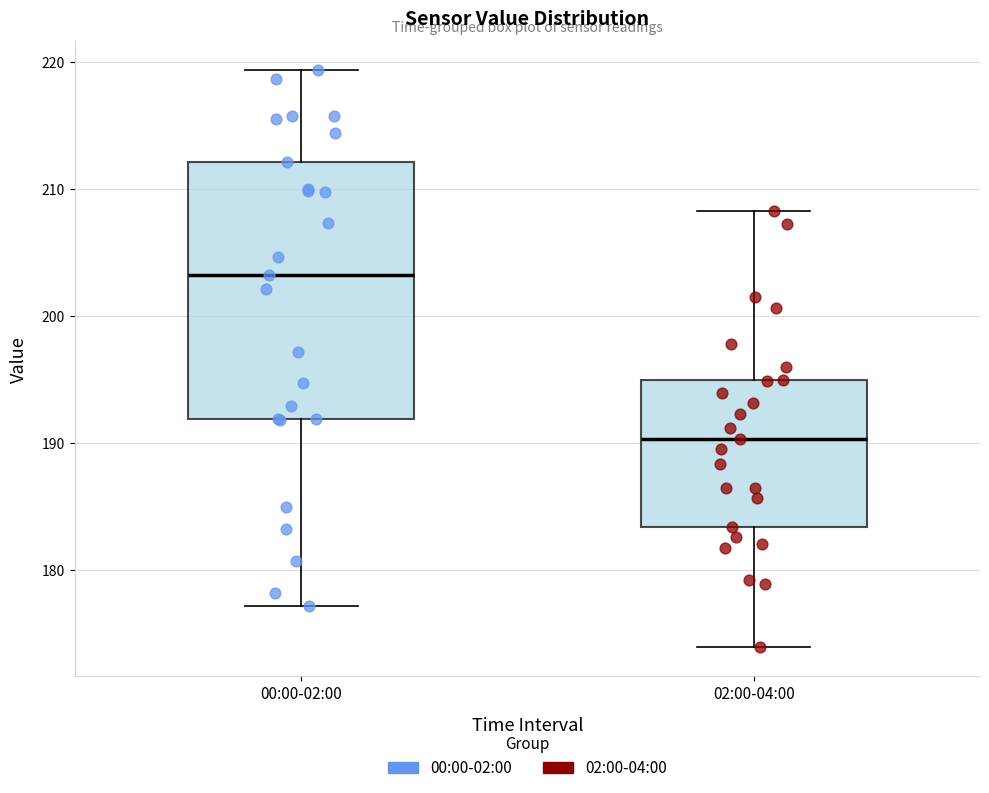

Reading left to right, read every box against the y-axis: the position of its median line, the range the box covers, and the ends of its whiskers. The values are not printed on the chart, so give them approximately, as read against the axis.

00:00-02:00: median 203, box 192 to 212, whiskers 177 to 219
02:00-04:00: median 190, box 183 to 195, whiskers 174 to 208